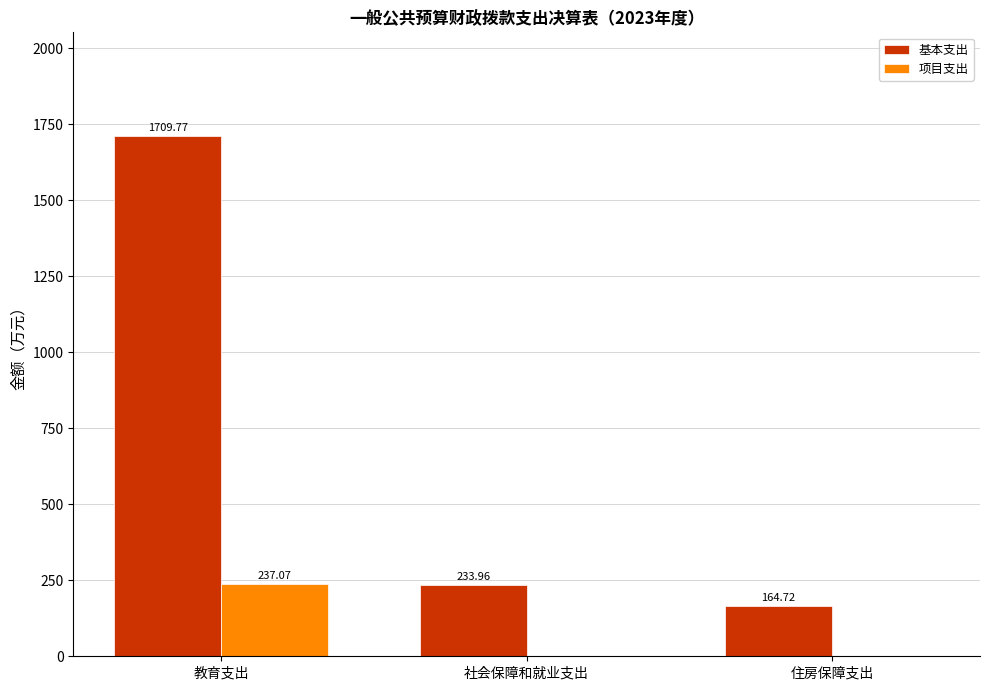

True or false: 基本支出 has a value of 100.9 at 住房保障支出.

False